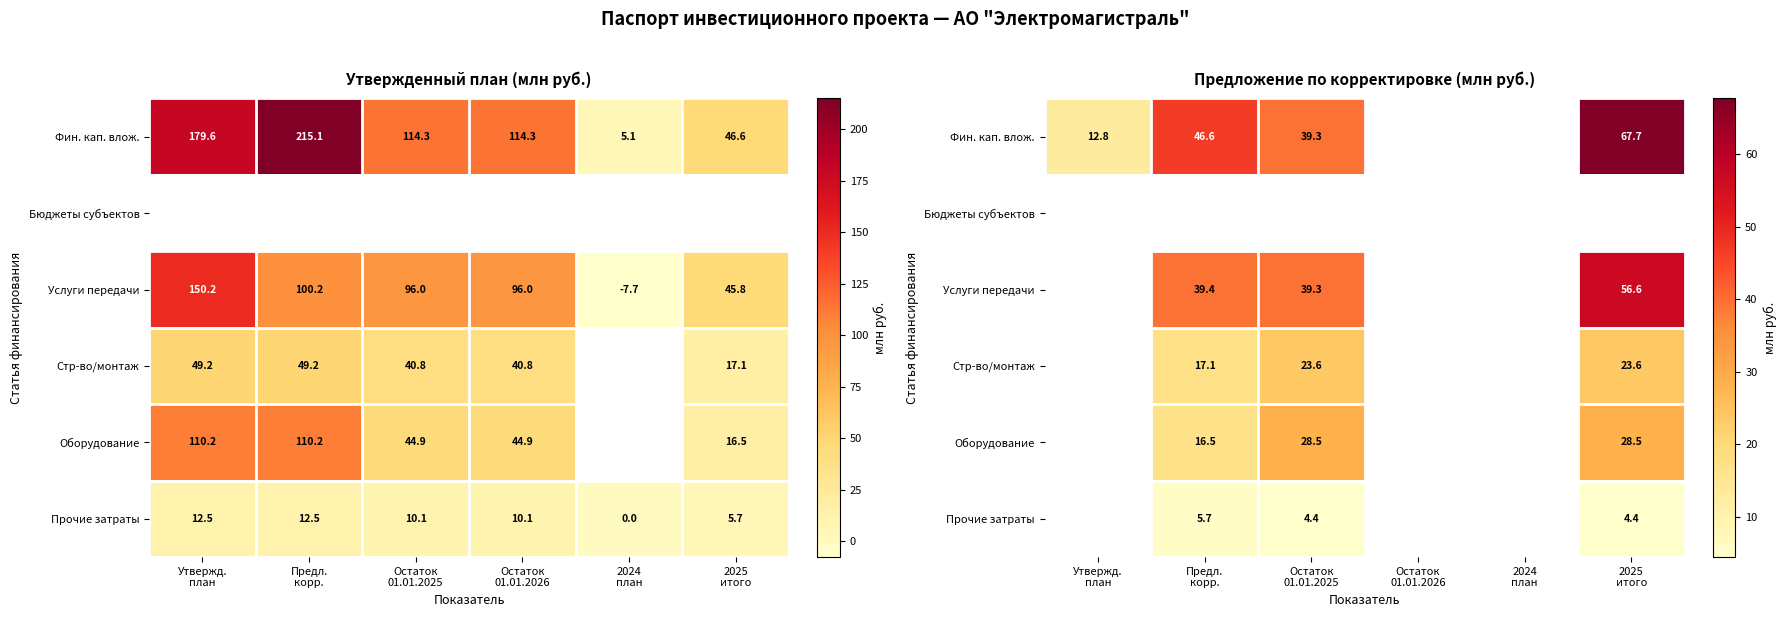

Is it true that Стр-во/монтаж equals 41.9 at 2025 итого?

False